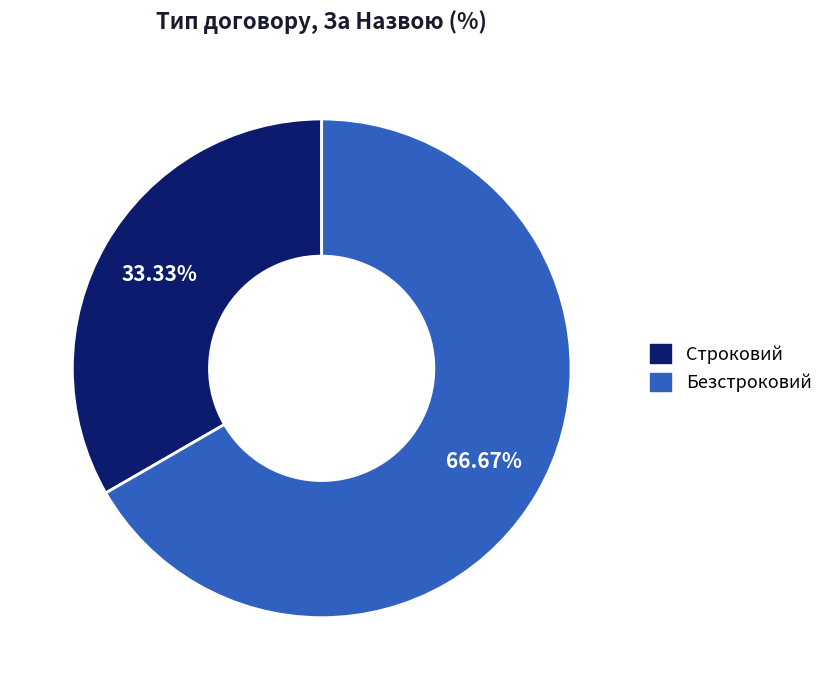

The Безстроковий slice represents 56% of the pie. True or false?

False